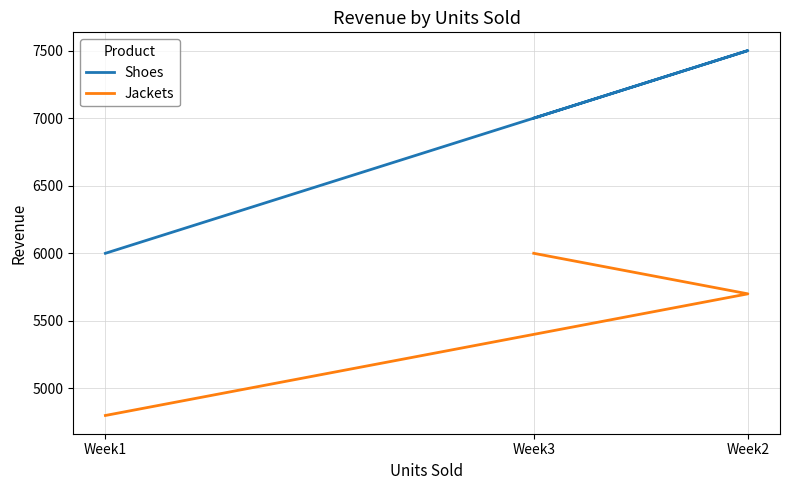

What is the average value of the Jackets series?

5500